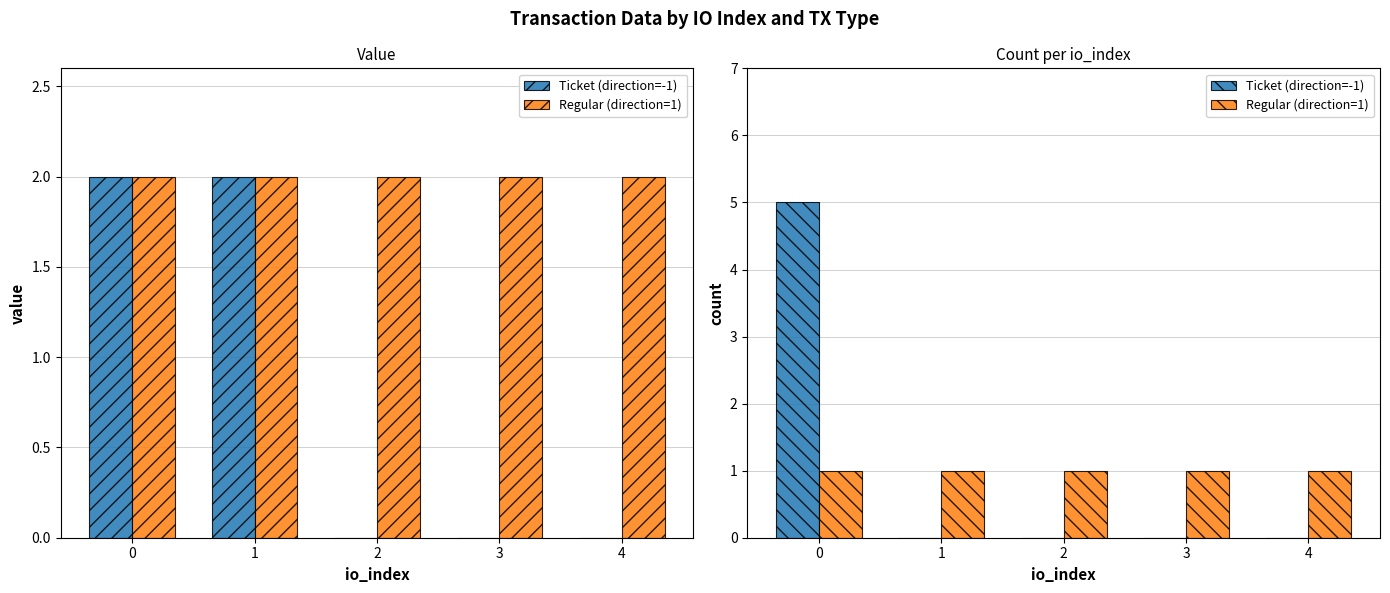

How many groups of bars are there?

5